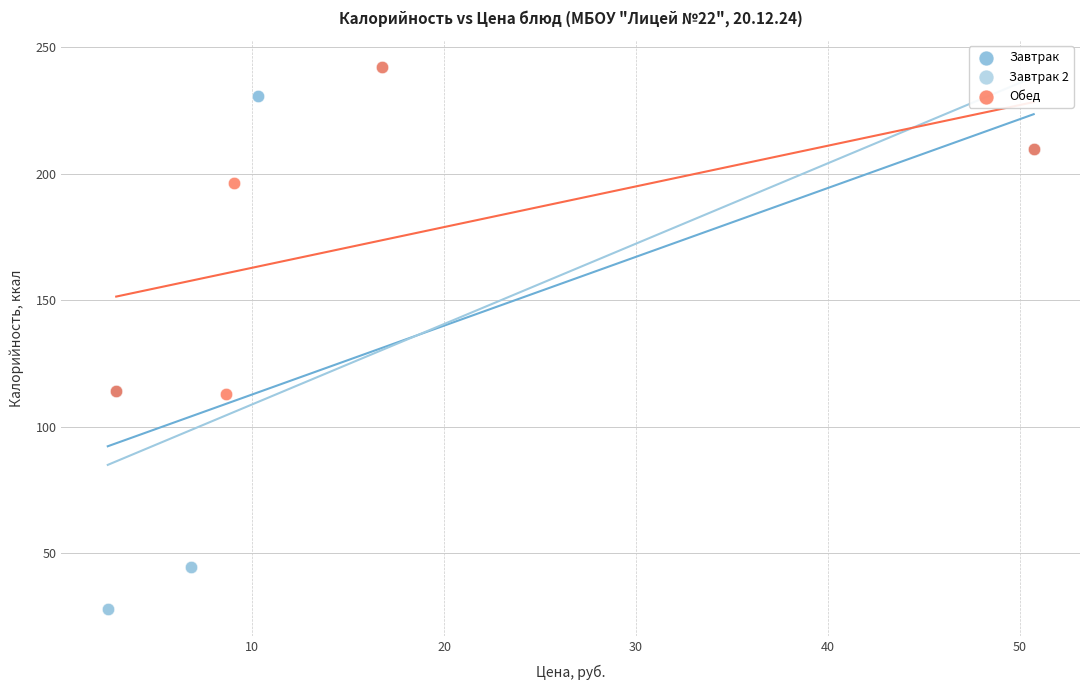

Which series has the largest Y range (max minus min)?

Завтрак 2